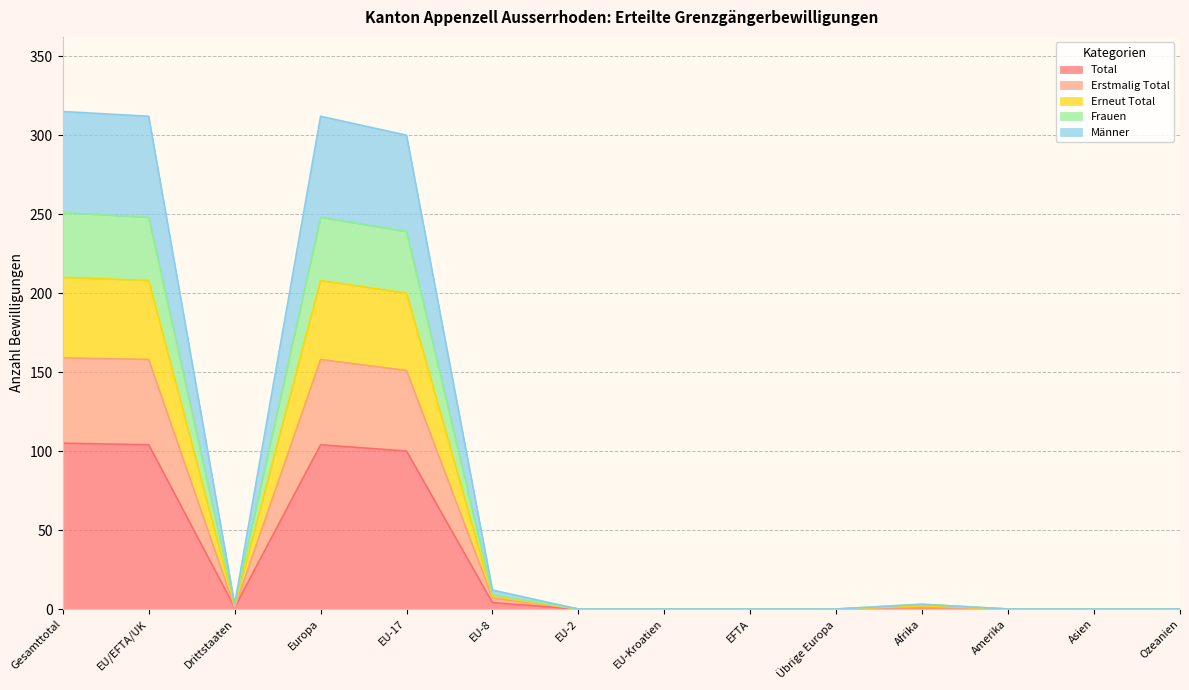

The value of Frauen at Übrige Europa is 0. True or false?

True